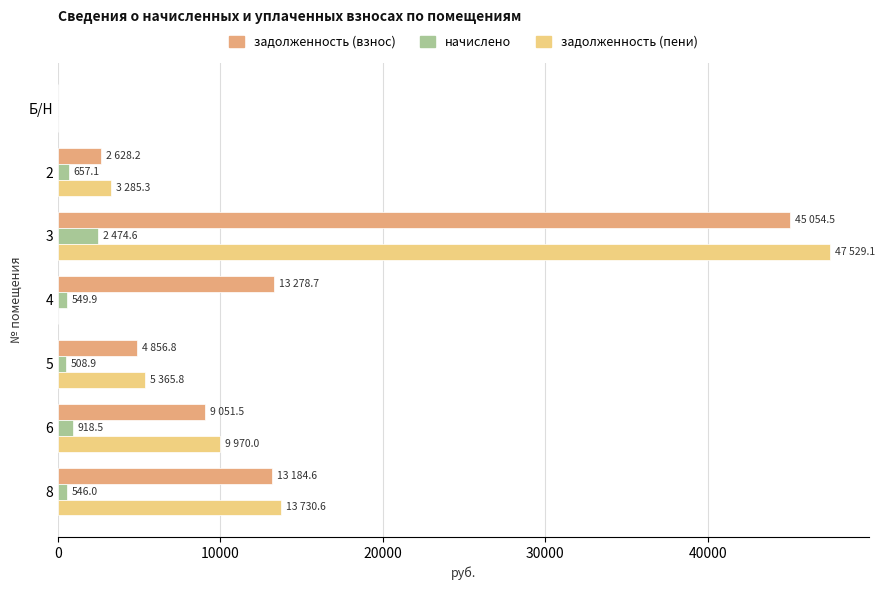

The value of задолженность (взнос) at 6 is 9051.5. True or false?

True